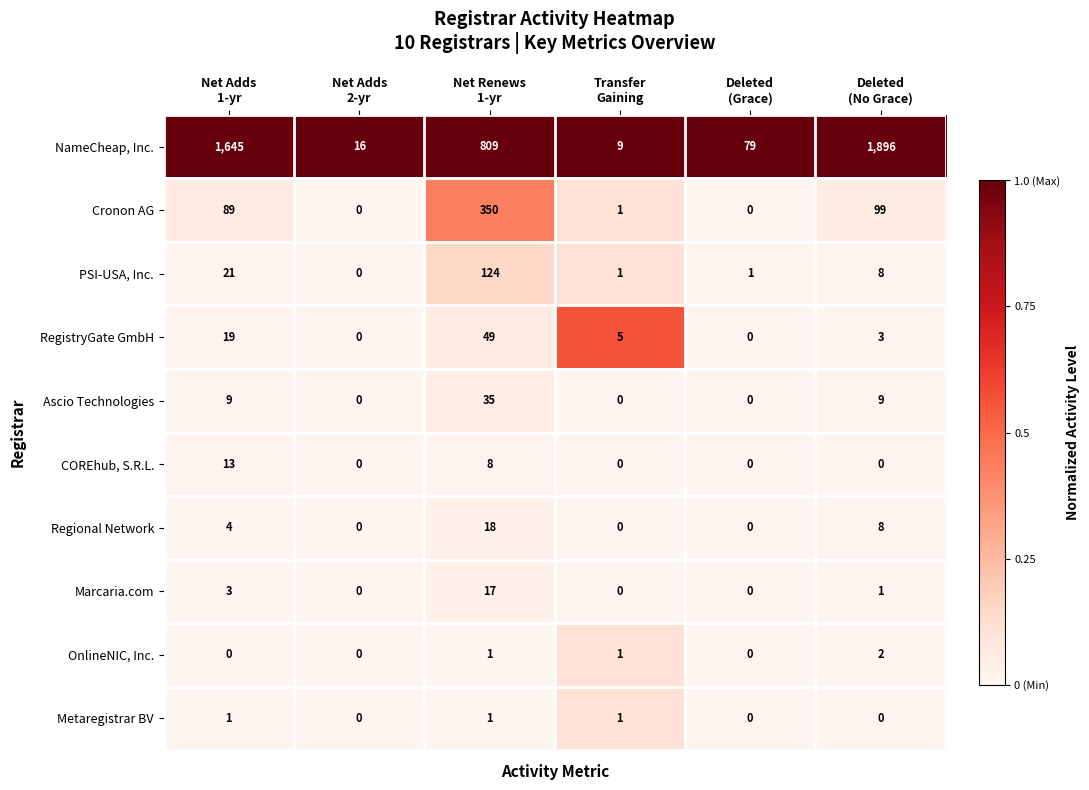

Which series has the largest range (max minus min)?

NameCheap, Inc.